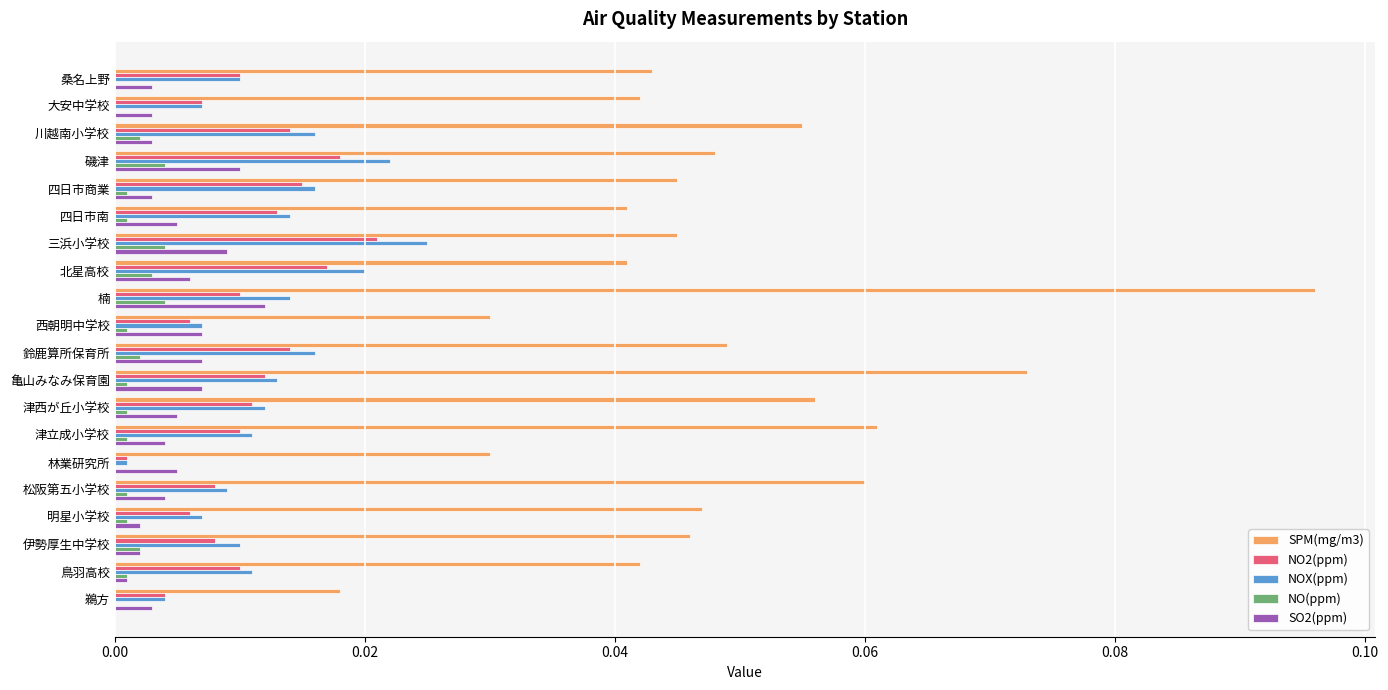

How many data points does each series have?

20